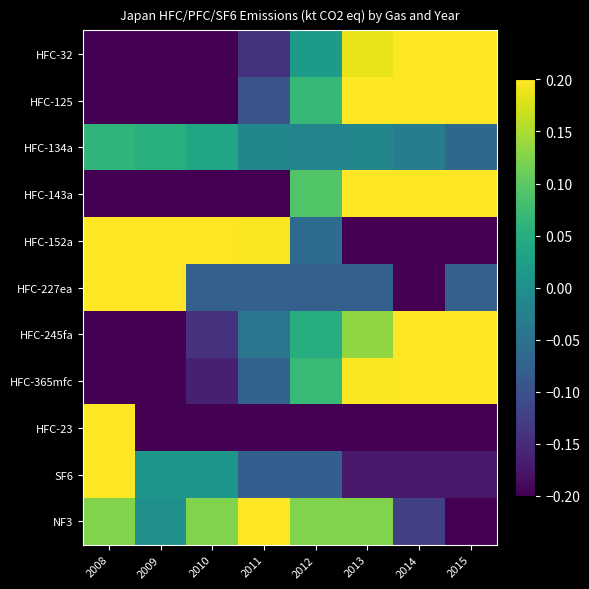

List the series in order of their peak value, highest first.

HFC-23, HFC-32, SF6, HFC-152a, HFC-227ea, HFC-125, HFC-143a, HFC-365mfc, HFC-245fa, NF3, HFC-134a